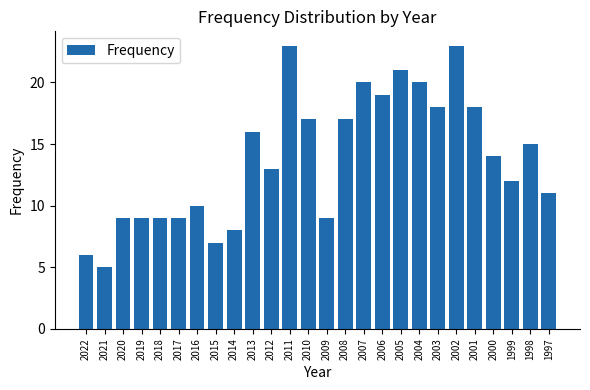

Between 2020 and 2014, which is larger?

2020